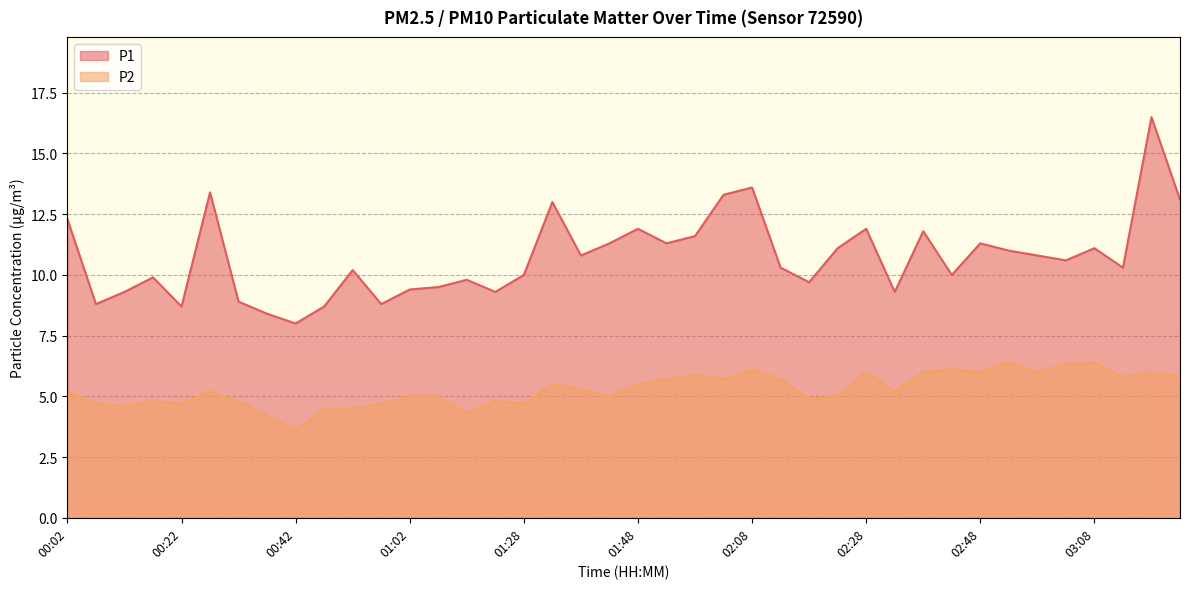

At 02:33, list the series in order from largest to smallest.

P1, P2